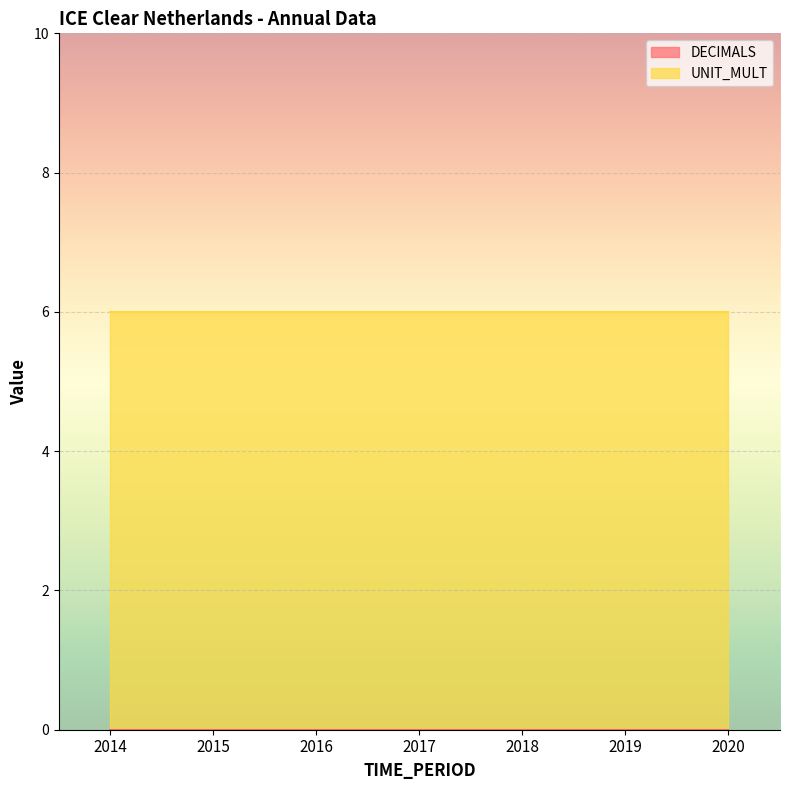

True or false: UNIT_MULT and DECIMALS intersect in this chart.

False